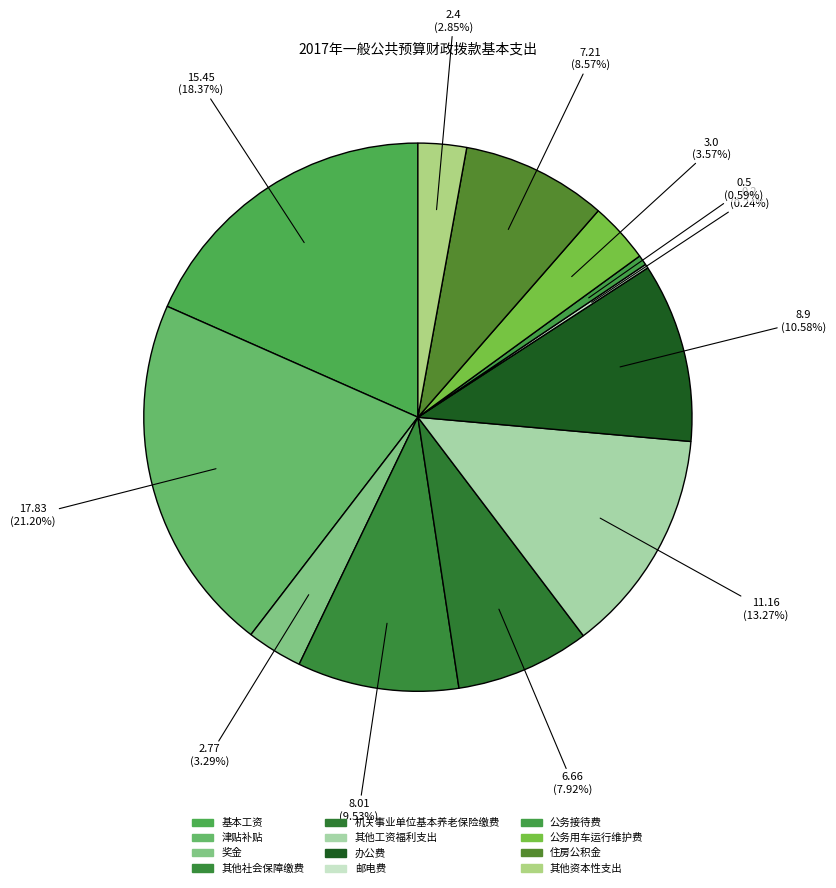

Is 邮电费 the majority of the pie?

No